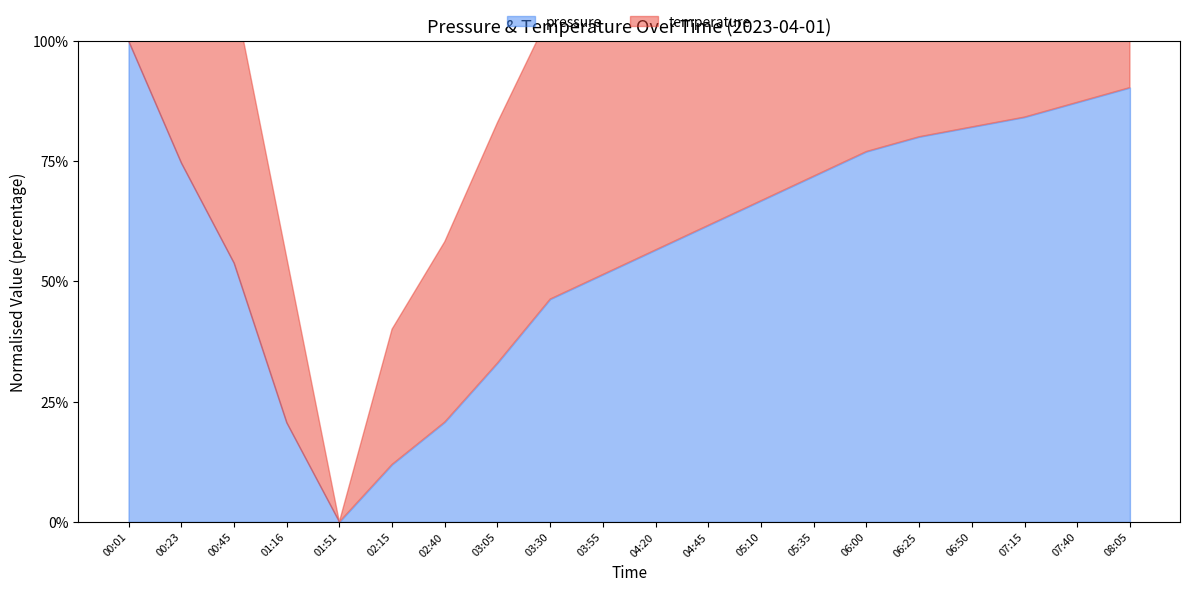

What is the difference between the pressure values at 02:40 and 03:55?

30.0